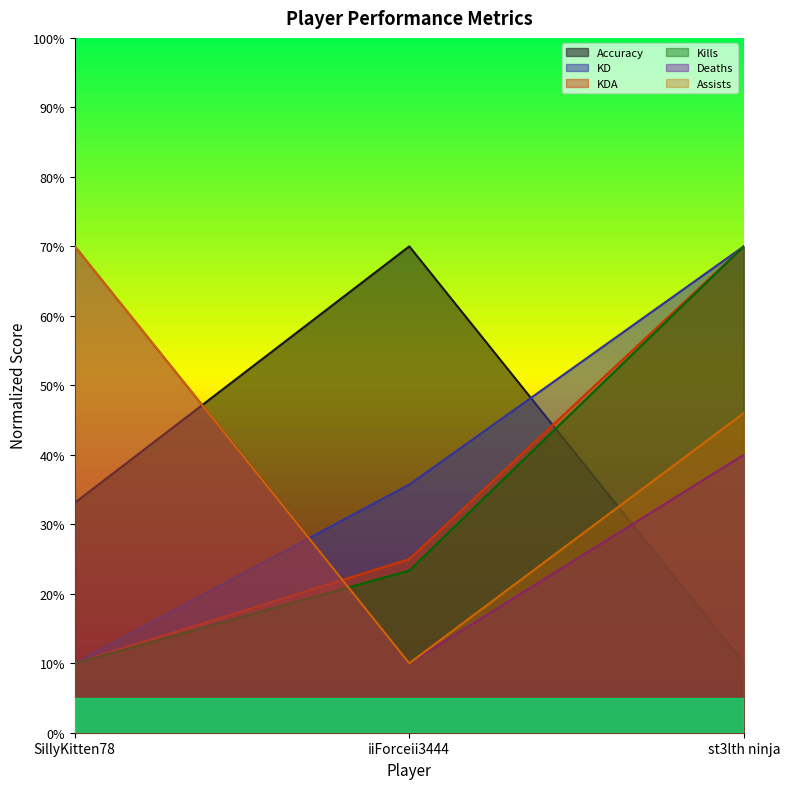

What is the approximate value of Deaths at st3lth ninja?

40.0